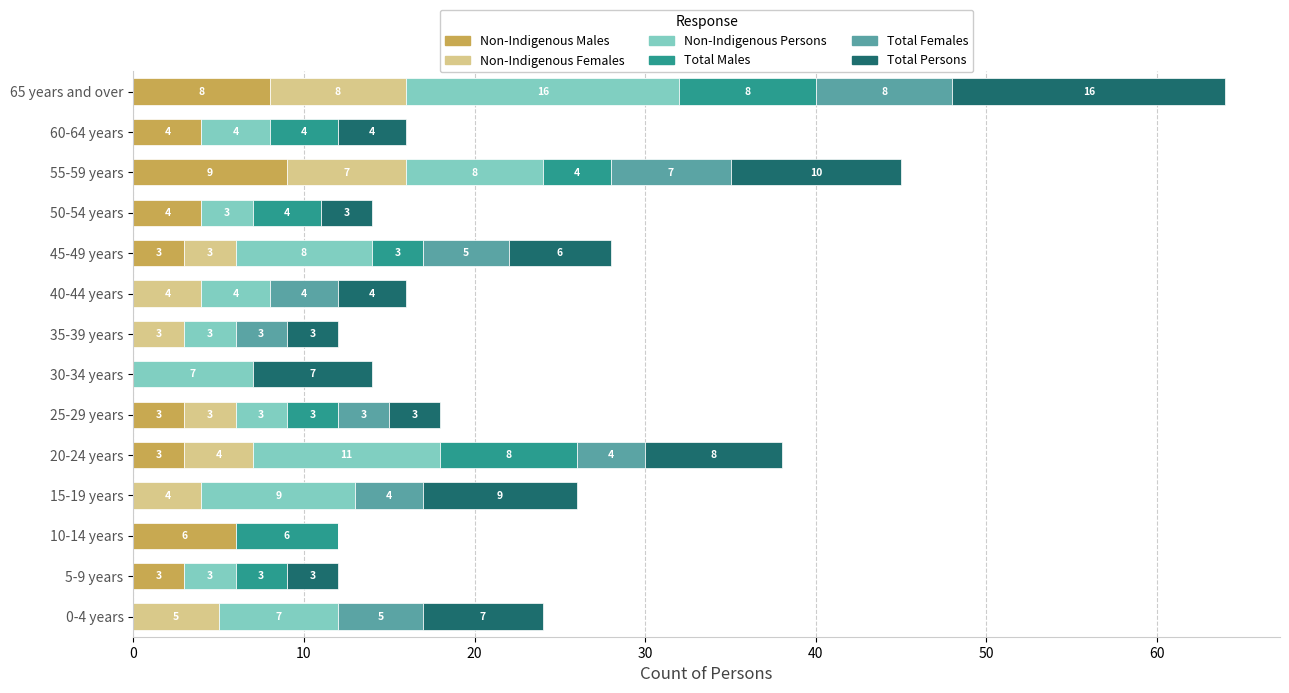

True or false: Non-Indigenous Males has a value of 6 at 10-14 years.

True